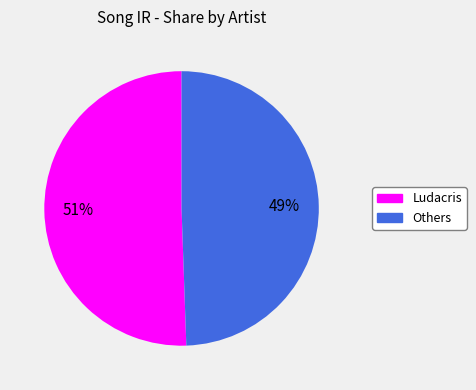

To the nearest percent, what is the average slice percentage?

50%